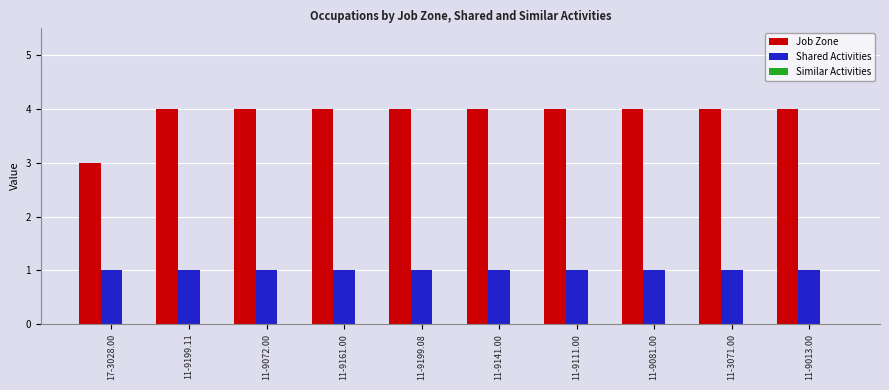

What is the label of the 9th bar from the right?

11-9199.11